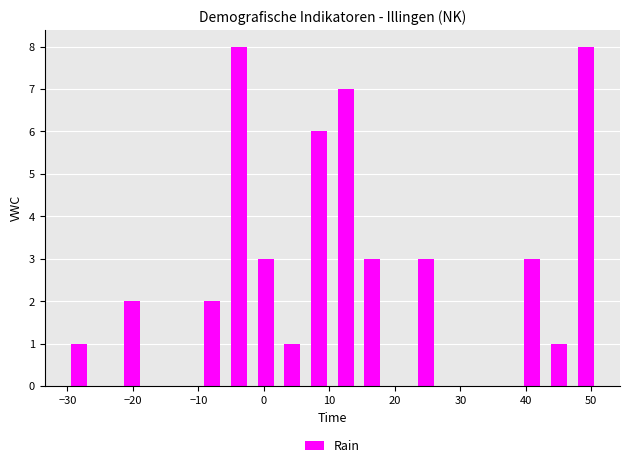

Reading left to right, transcribe this chart: for each bar, give the range it covers on the x-axis and its height. Neither the bar edges nor the heights are printed on the chart, so give them approximately, as read against the axes.

-30 to -26: 1
-26 to -22: 0
-22 to -18: 2
-18 to -14: 0
-14 to -10: 0
-10 to -6: 2
-6 to -2: 8
-2 to 2: 3
2 to 6: 1
6 to 10: 6
10 to 15: 7
15 to 19: 3
19 to 23: 0
23 to 27: 3
27 to 31: 0
31 to 35: 0
35 to 39: 0
39 to 43: 3
43 to 47: 1
47 to 51: 8